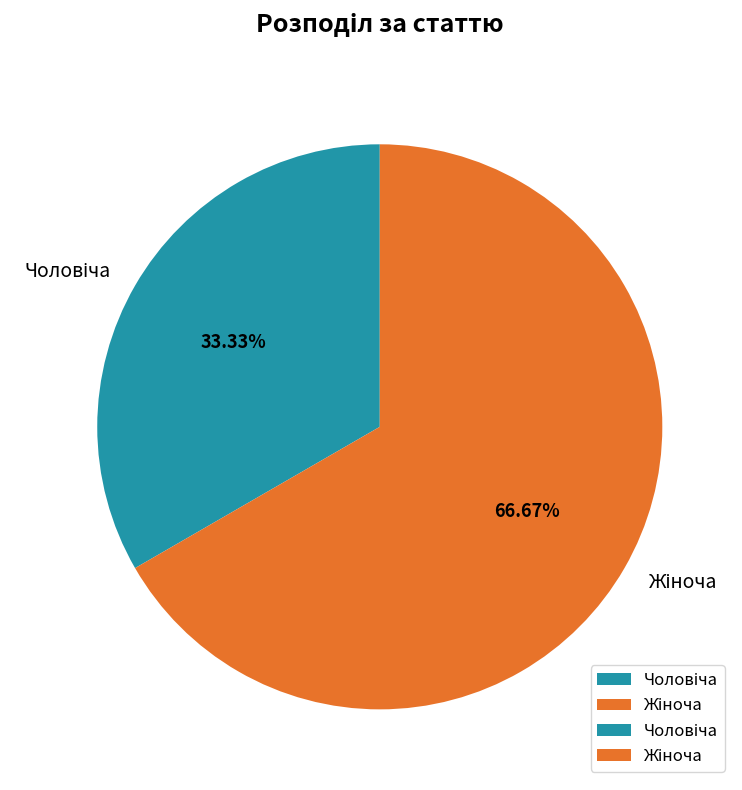

Does any single category account for the majority?

Yes